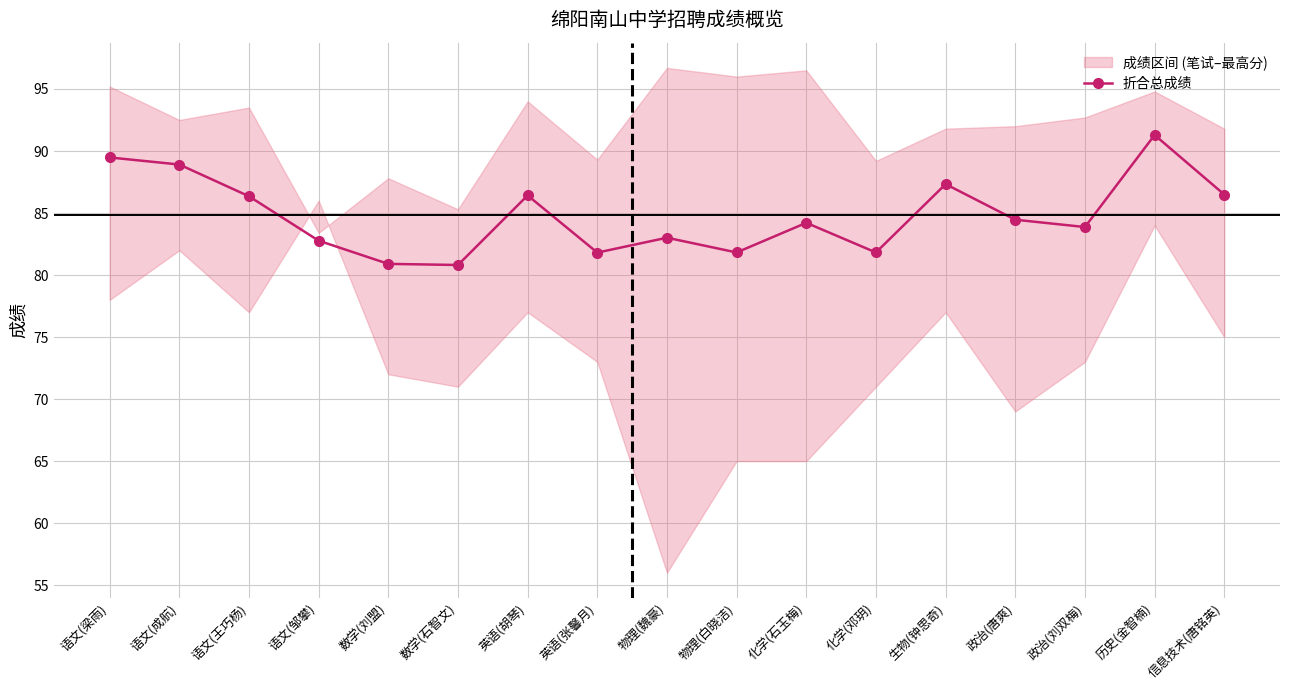

Is it true that the value at 数学(刘盟) is 80.9?

True